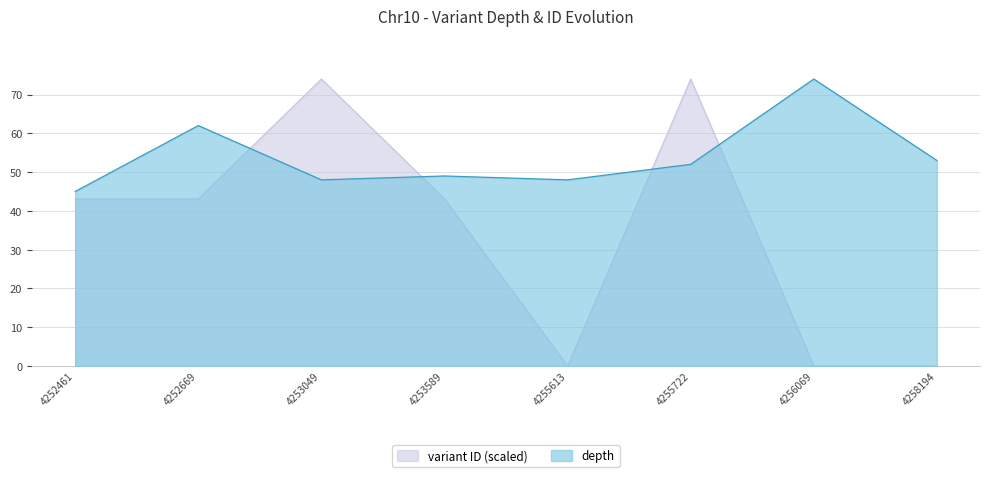

Between 4255722 and 4258194, which series saw the biggest shift?

variant ID (scaled)